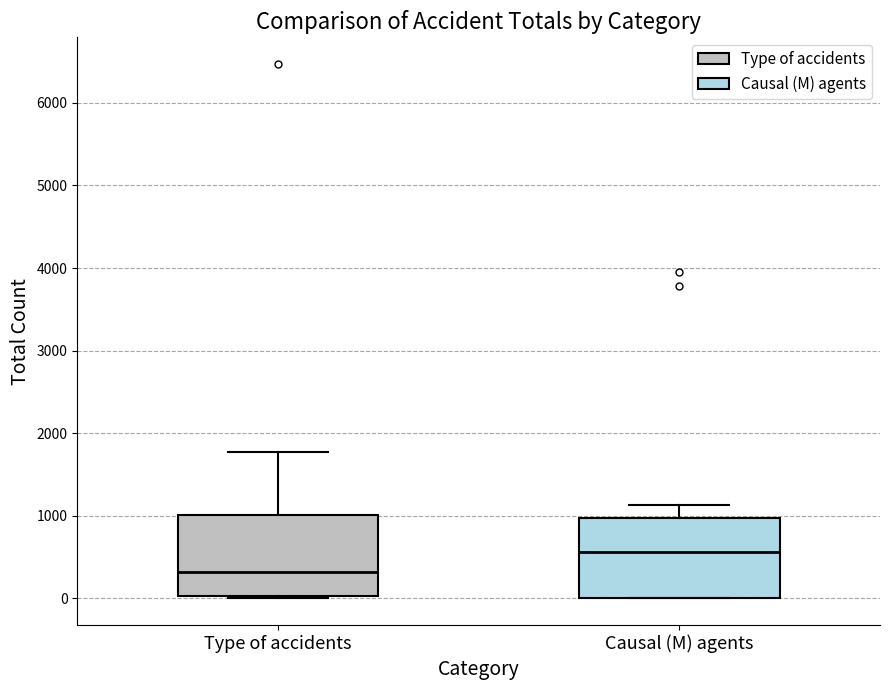

Where is the upper edge of the box for Type of accidents on the y-axis? The values are not printed on the chart, so give them approximately, as read against the axis.

1000